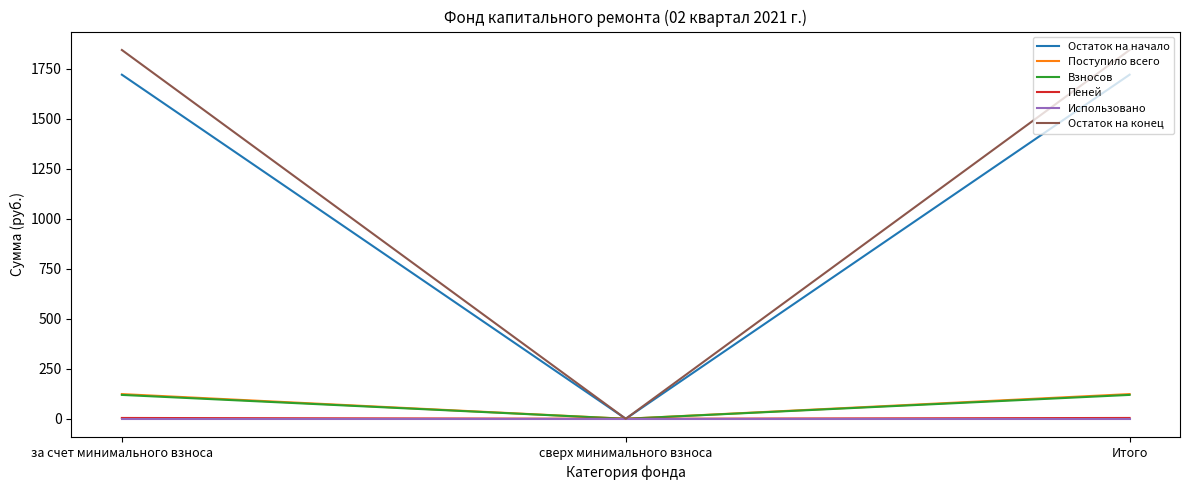

Where does the Остаток на начало series first go above 1719?

за счет минимального взноса